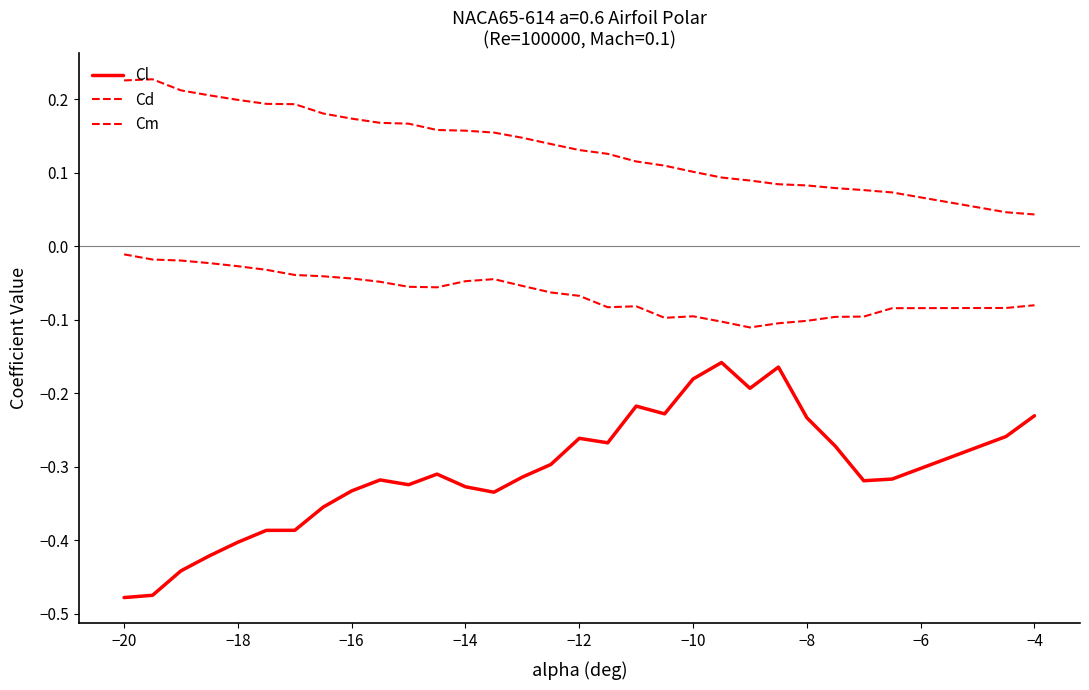

Is this an area chart (filled region under the line)?

No